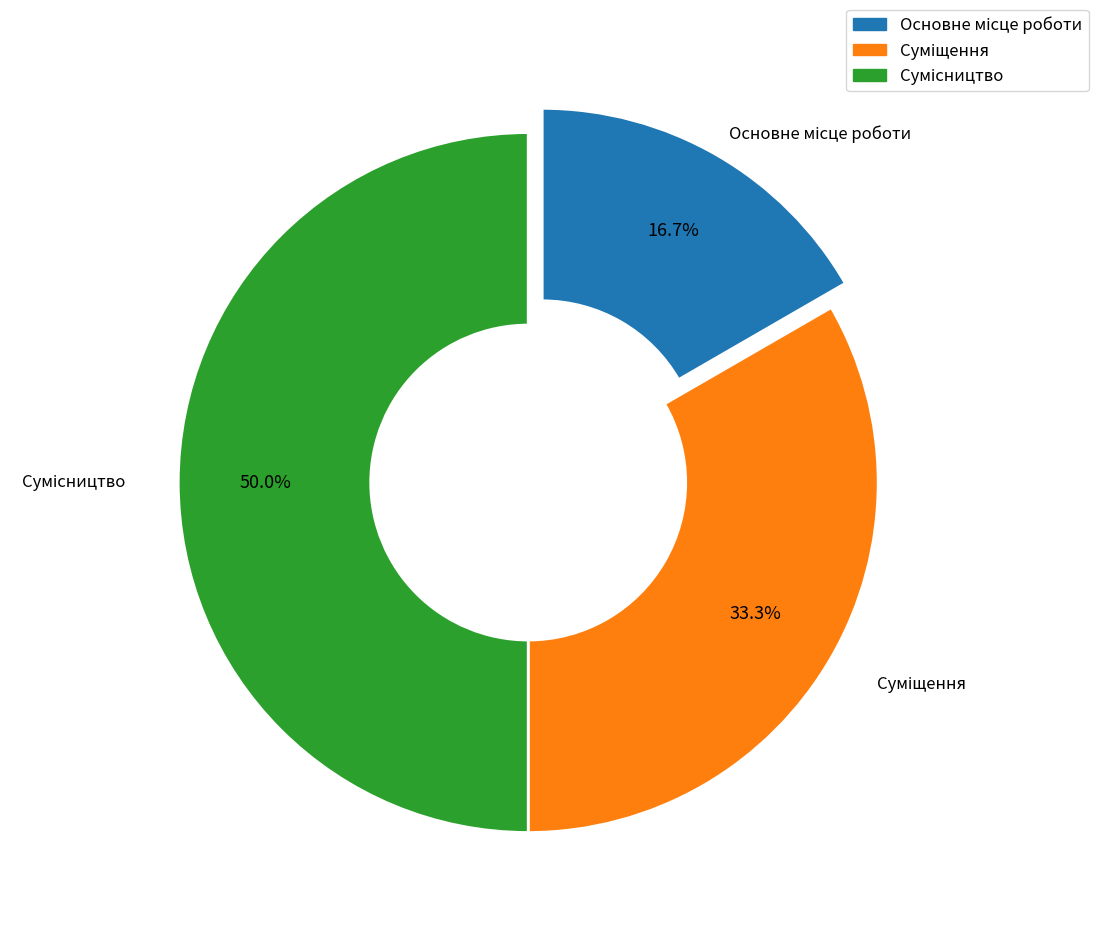

Does Суміщення represent more than half of the total?

No